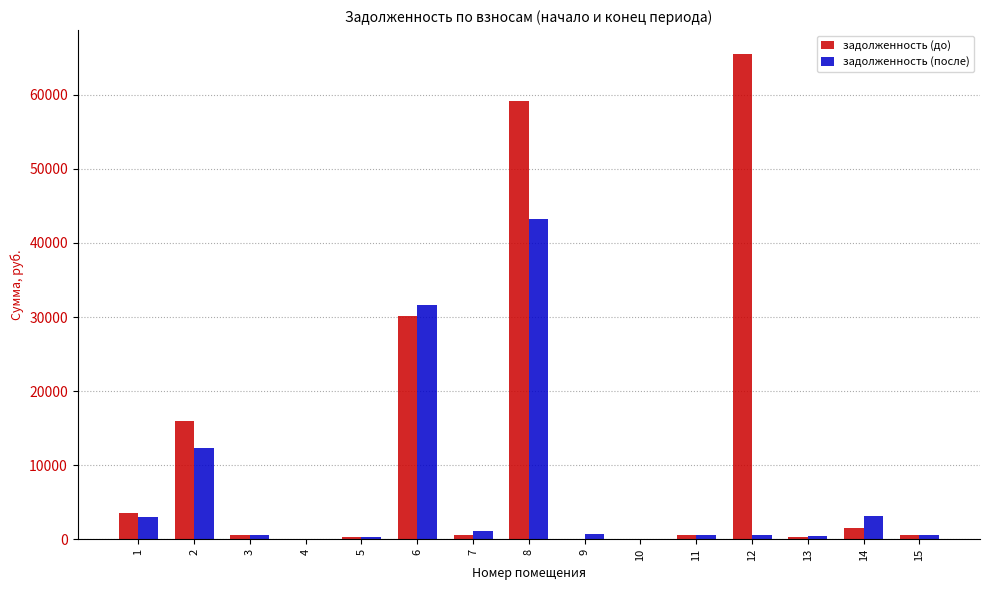

How many data points does each series have?

15